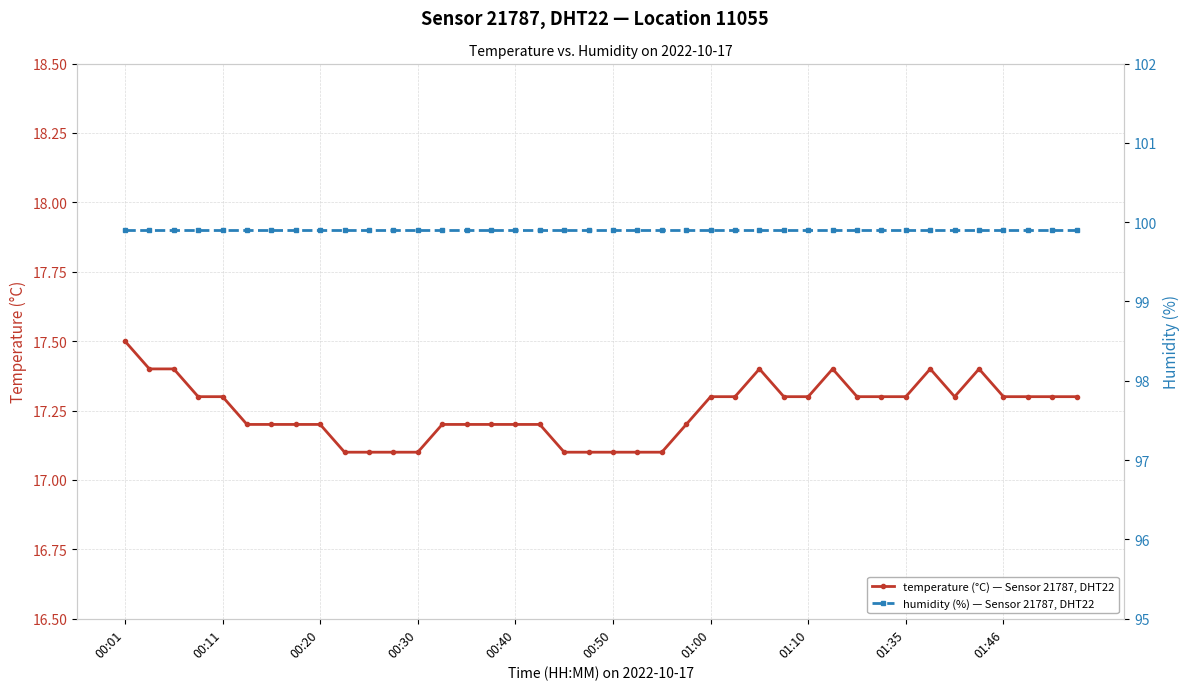

Is it true that temperature (°C) — Sensor 21787, DHT22 equals 17.5 at 00:01?

True